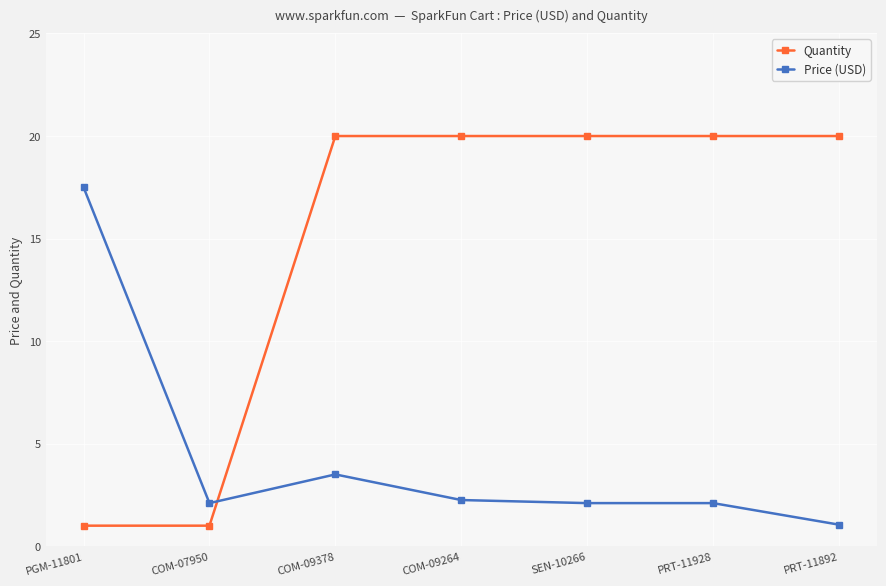

How many intersections are there between Quantity and Price (USD)?

1